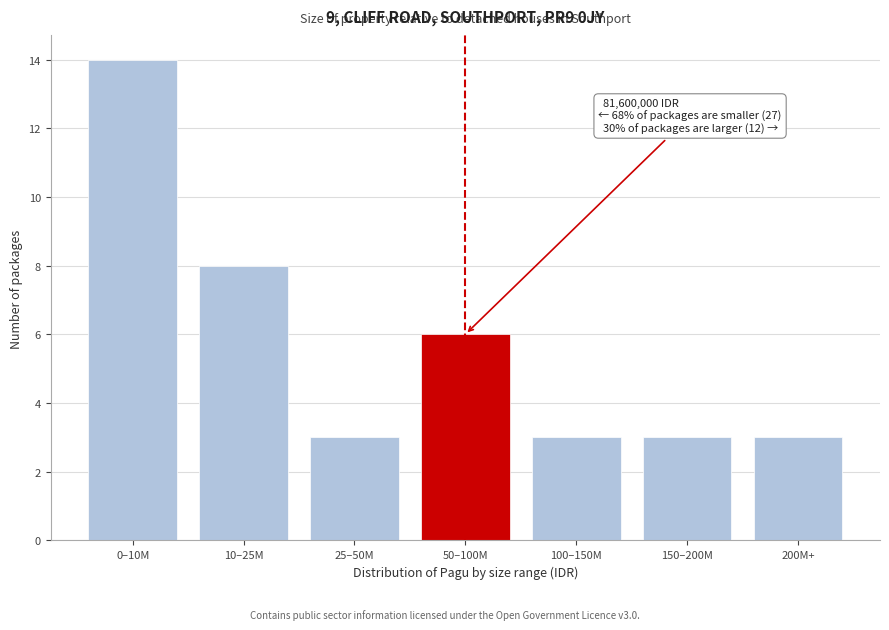

Reading left to right, what are all the values shown in this chart?

14	8	3	6	3	3	3